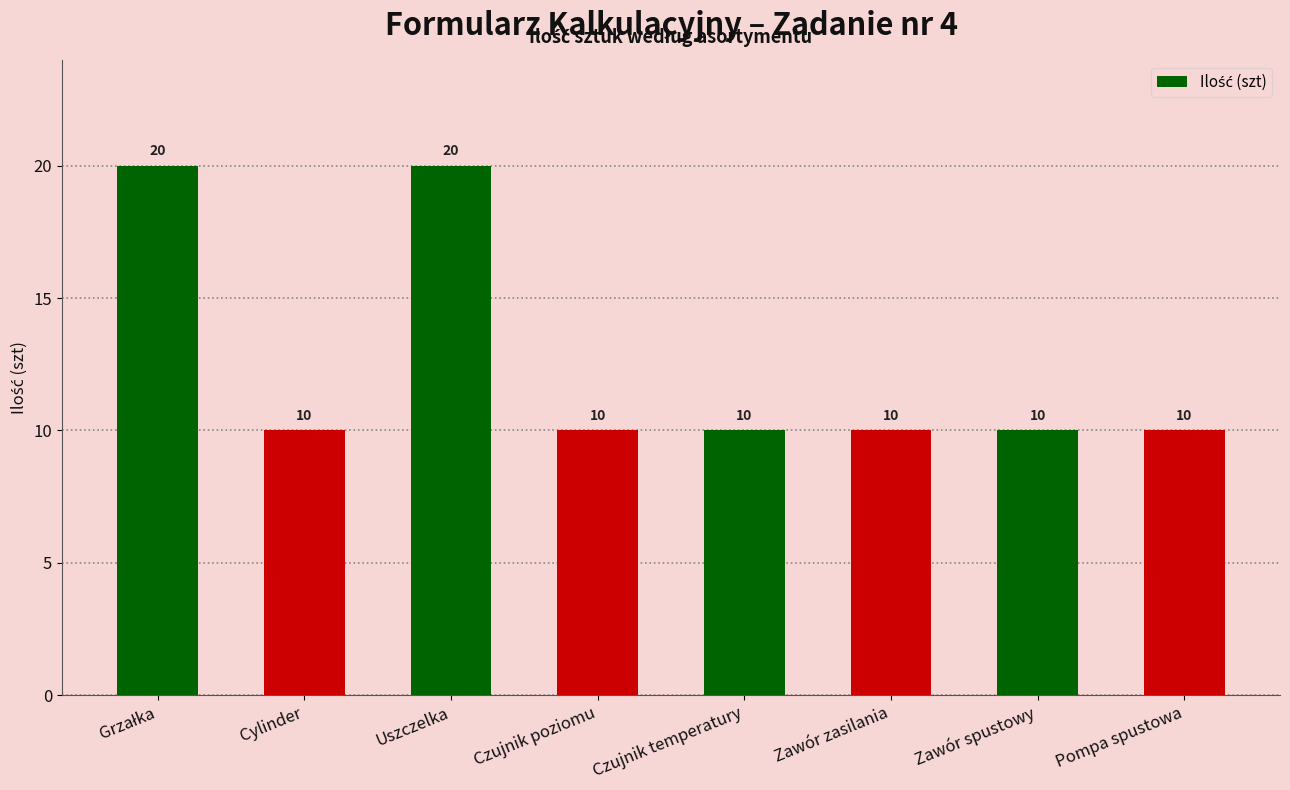

What is the label of the 6th bar from the left?

Zawór zasilania